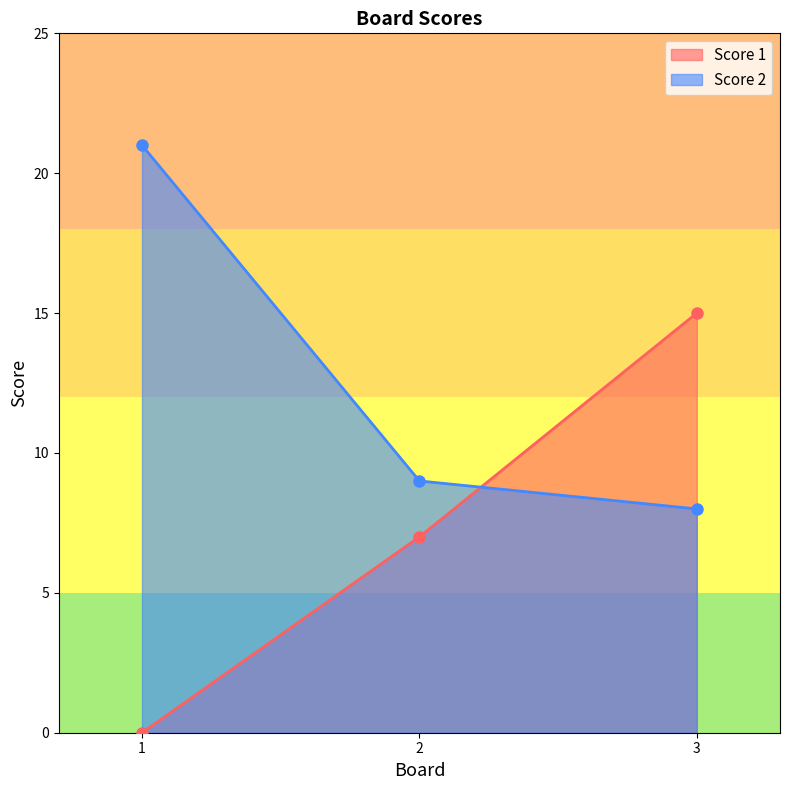

Which series has the largest total across all categories?

Score 2